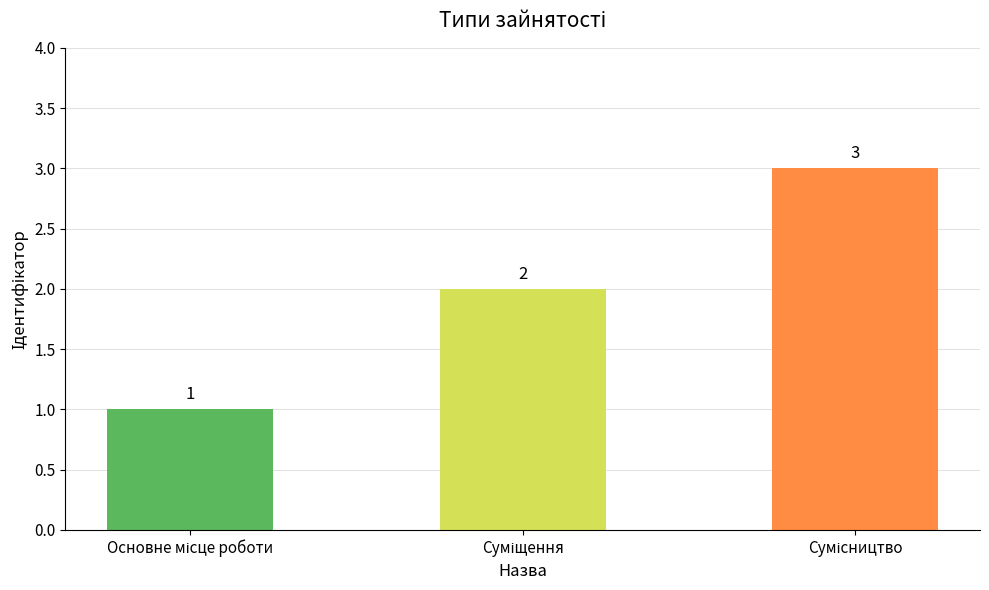

Count the values in the range 1 to 3.

3